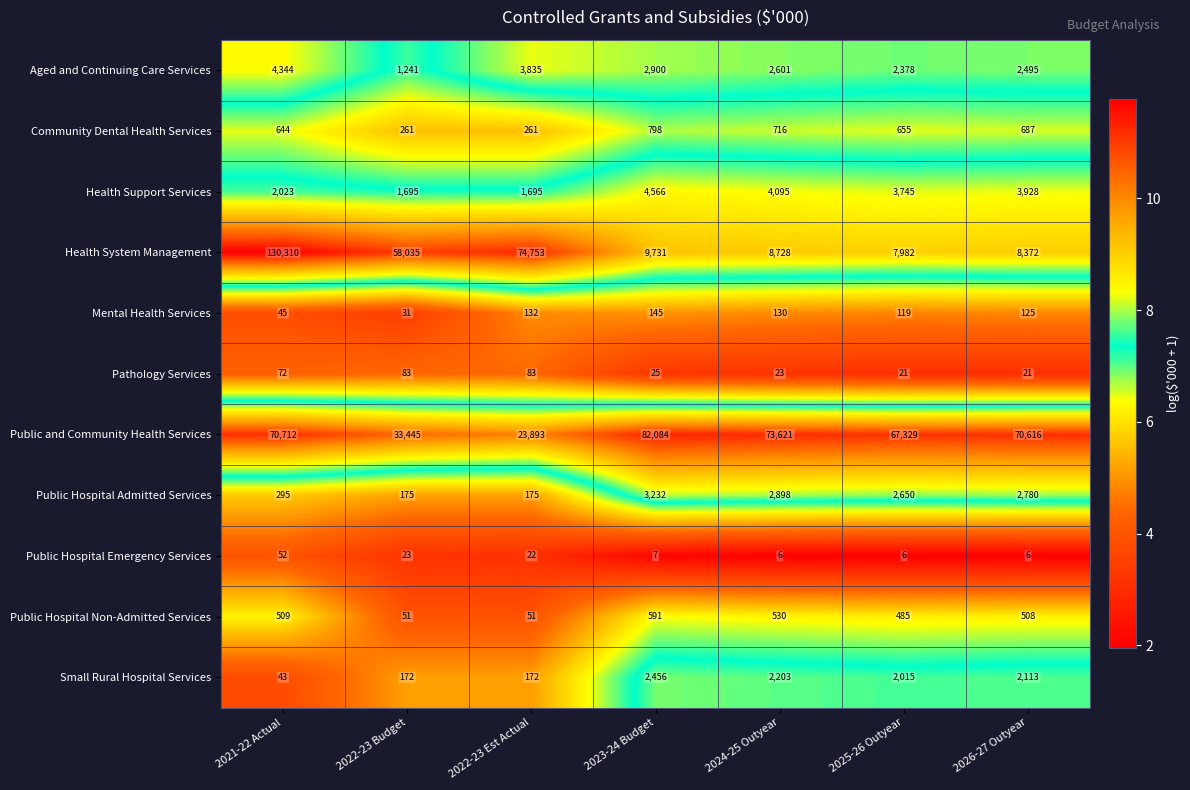

Which label corresponds to the largest value in the chart?

2021-22 Actual